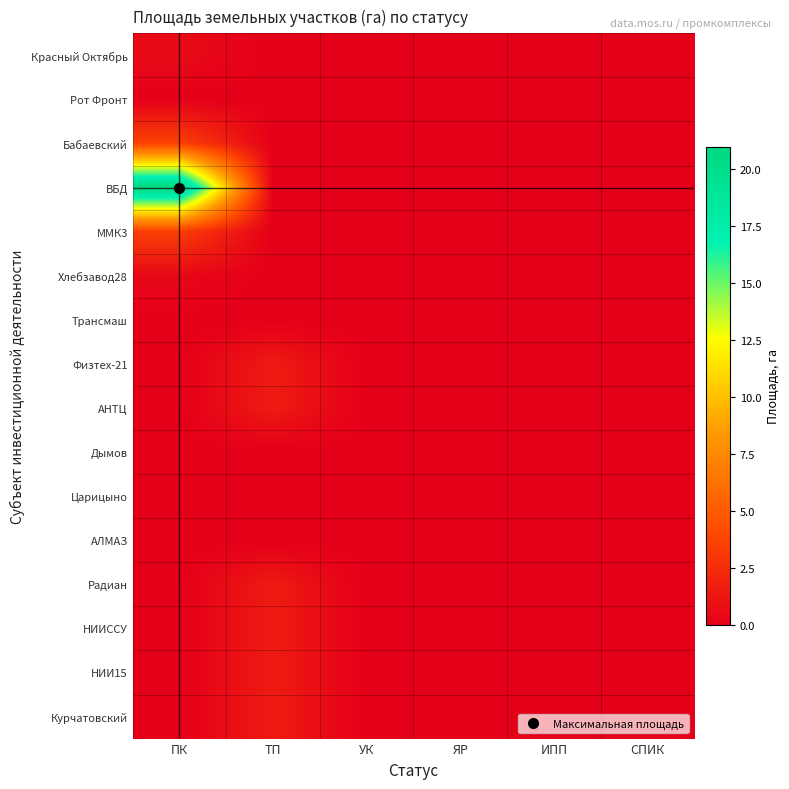

Count the number of data series in this chart.

16